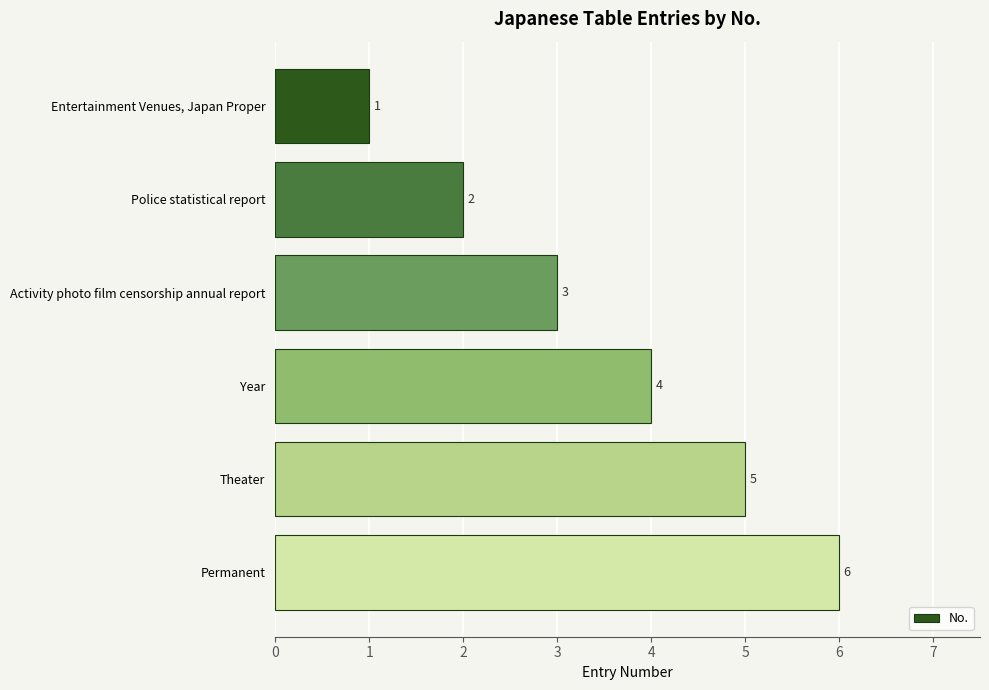

What is the greatest value displayed?

6